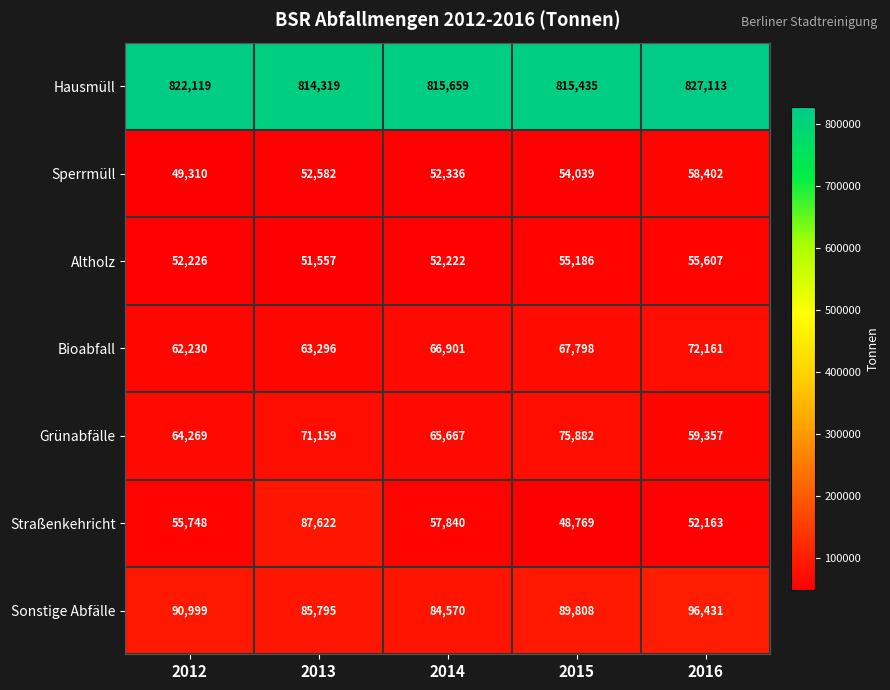

What is the sum of the Grünabfälle values at 2014 and 2013?

136826